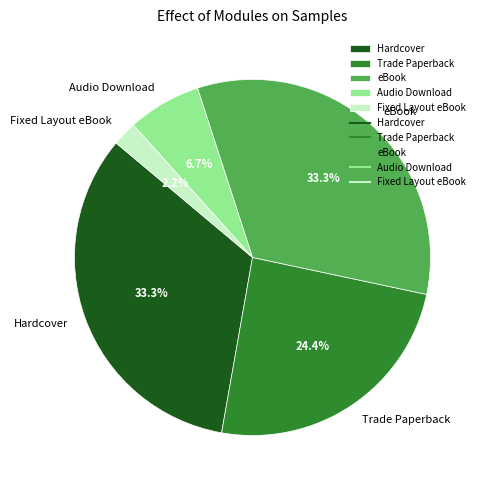

Between Fixed Layout eBook and Audio Download, which is larger?

Audio Download